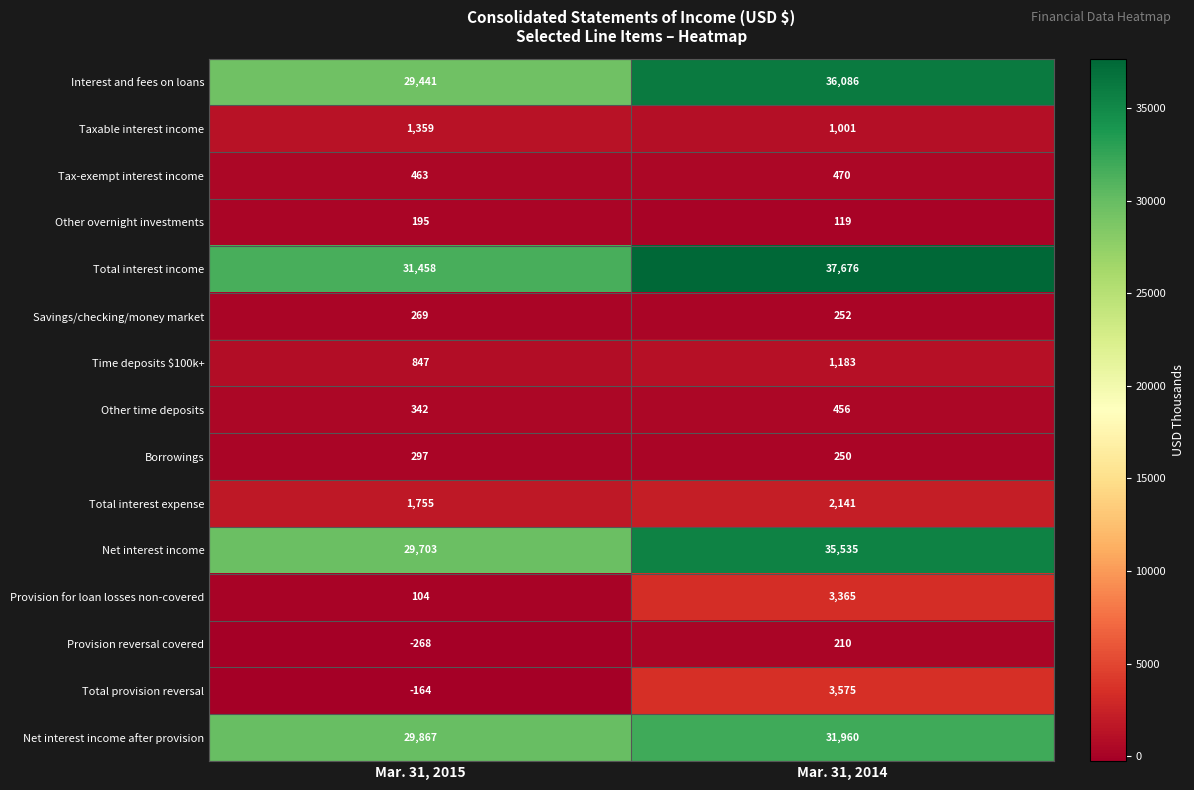

How many distinct data groups are displayed?

15